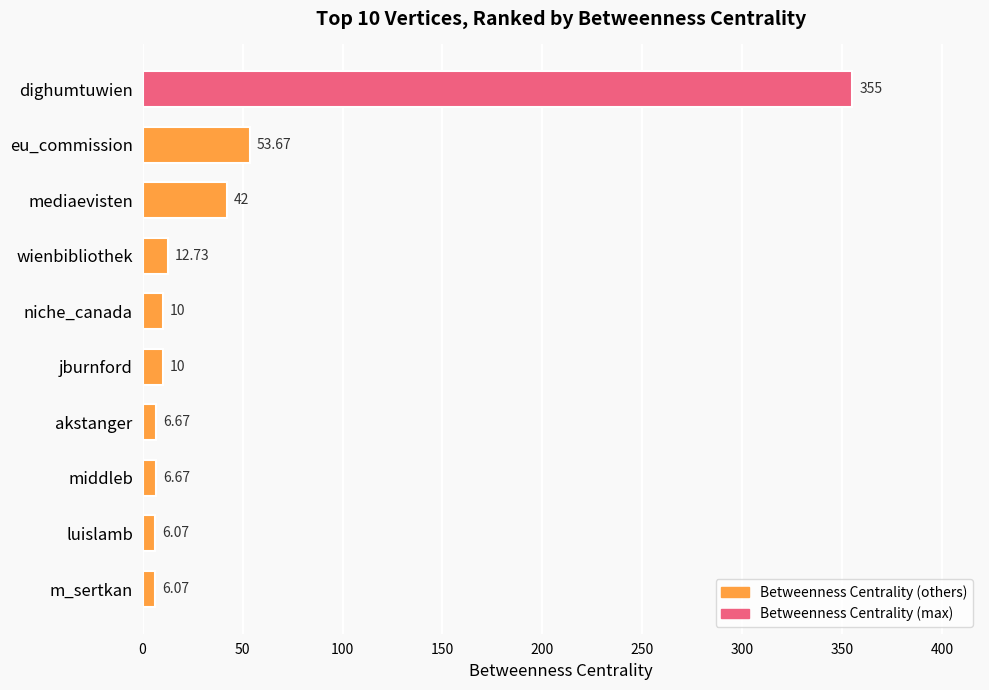

Are the bars horizontal?

Yes